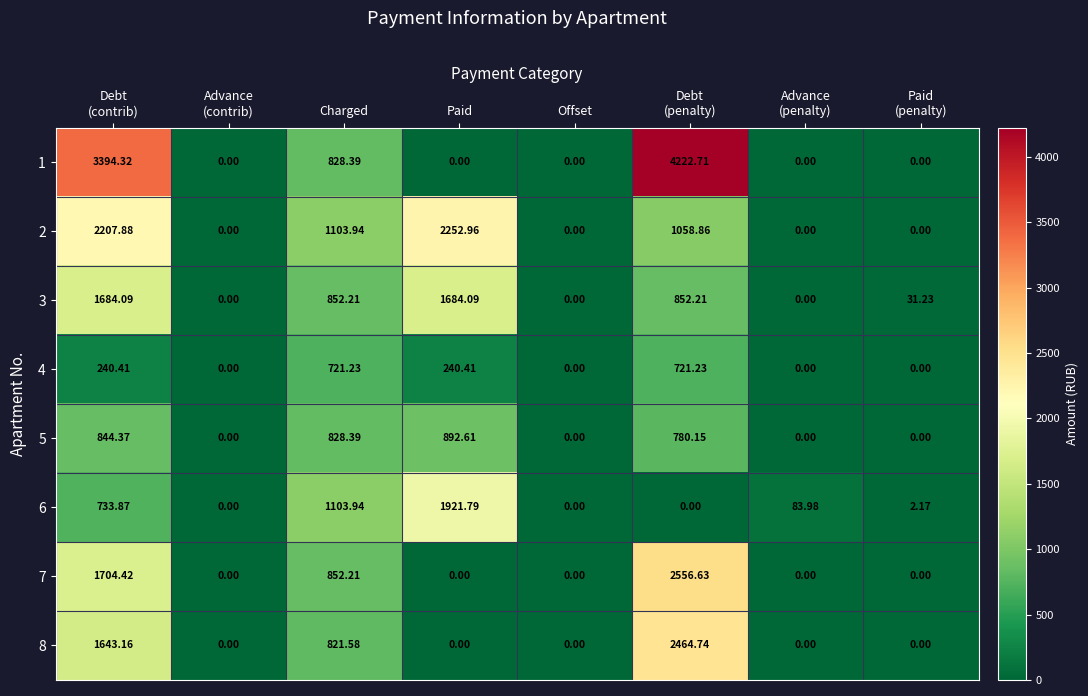

Where is 6 nearest to the value 960?

Charged